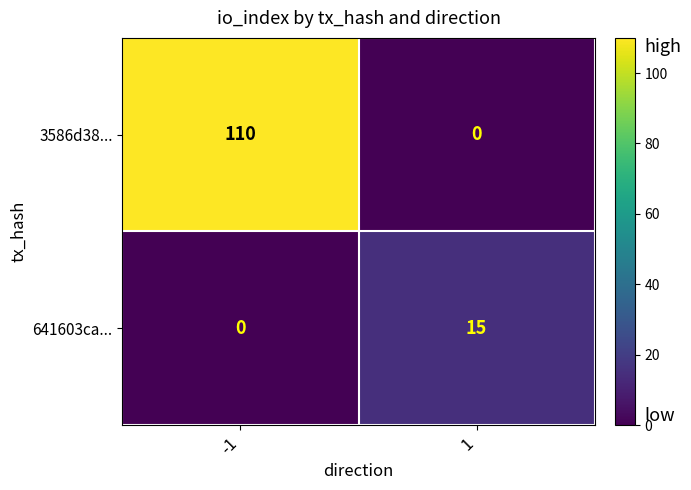

What is the sum of all 641603ca... values?

15